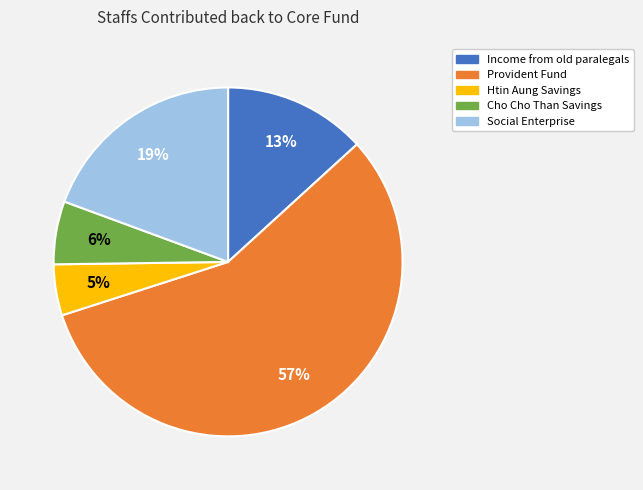

What is the largest slice in the pie chart?

Provident Fund